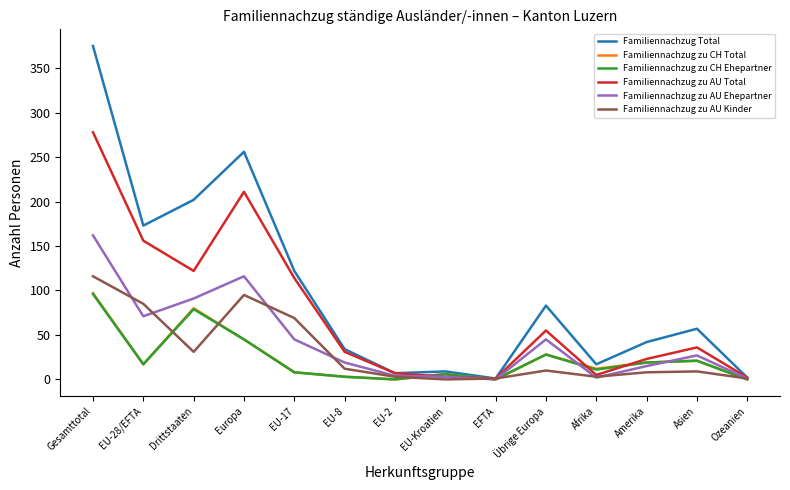

Which category has the highest value across all series?

Gesamttotal